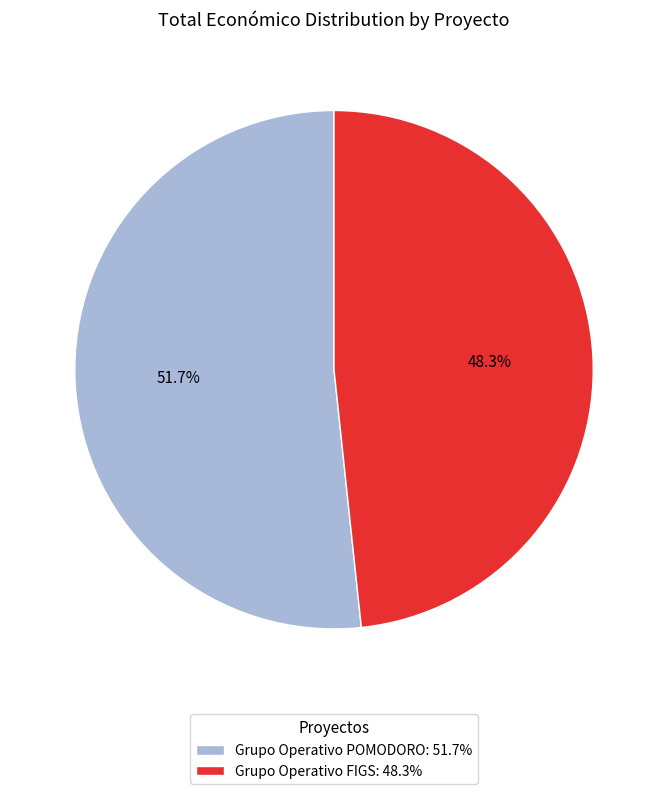

Which category has the smallest portion of the pie?

Grupo Operativo FIGS